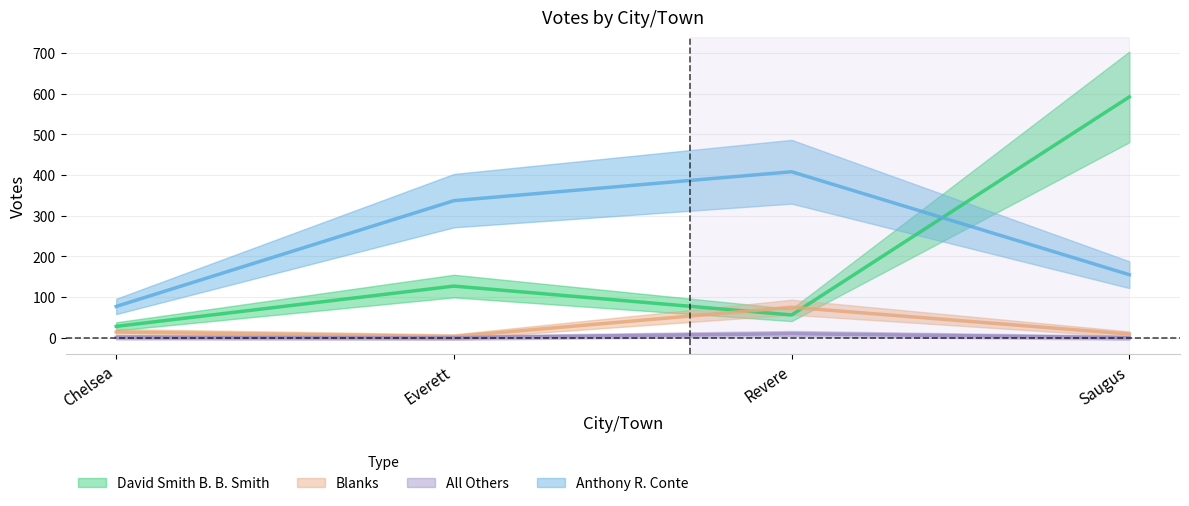

What position from the left is Saugus?

4